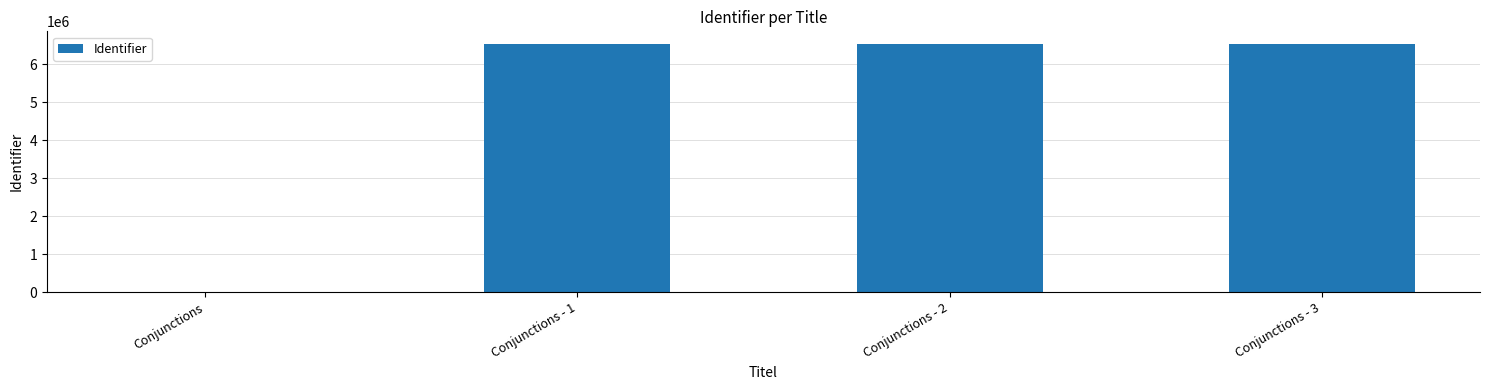

The chart shows a value of 6536866 at Conjunctions - 1. True or false?

True